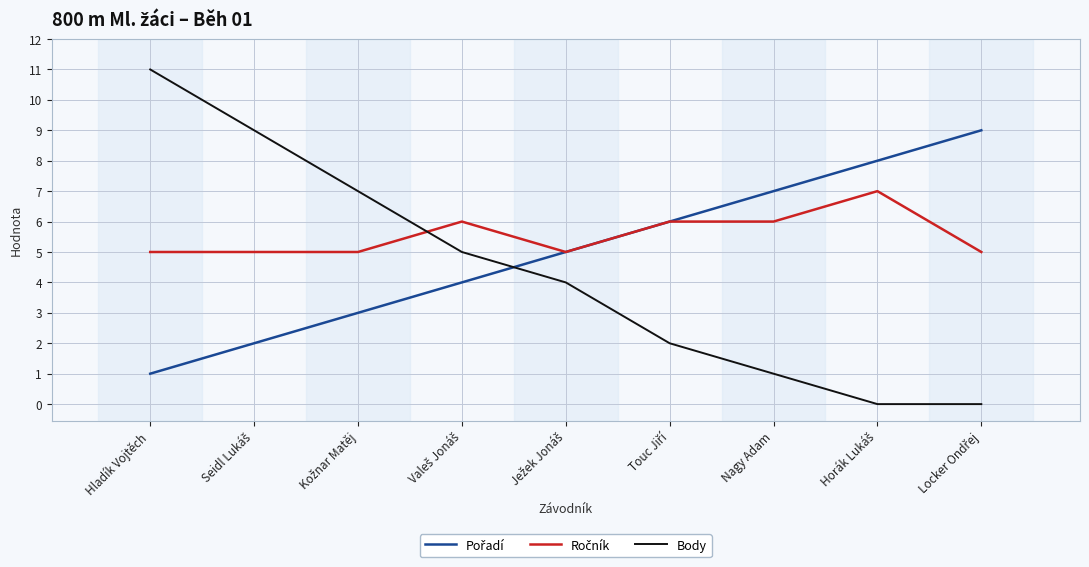

At which category is the sum across all series the highest?

Hladík Vojtěch